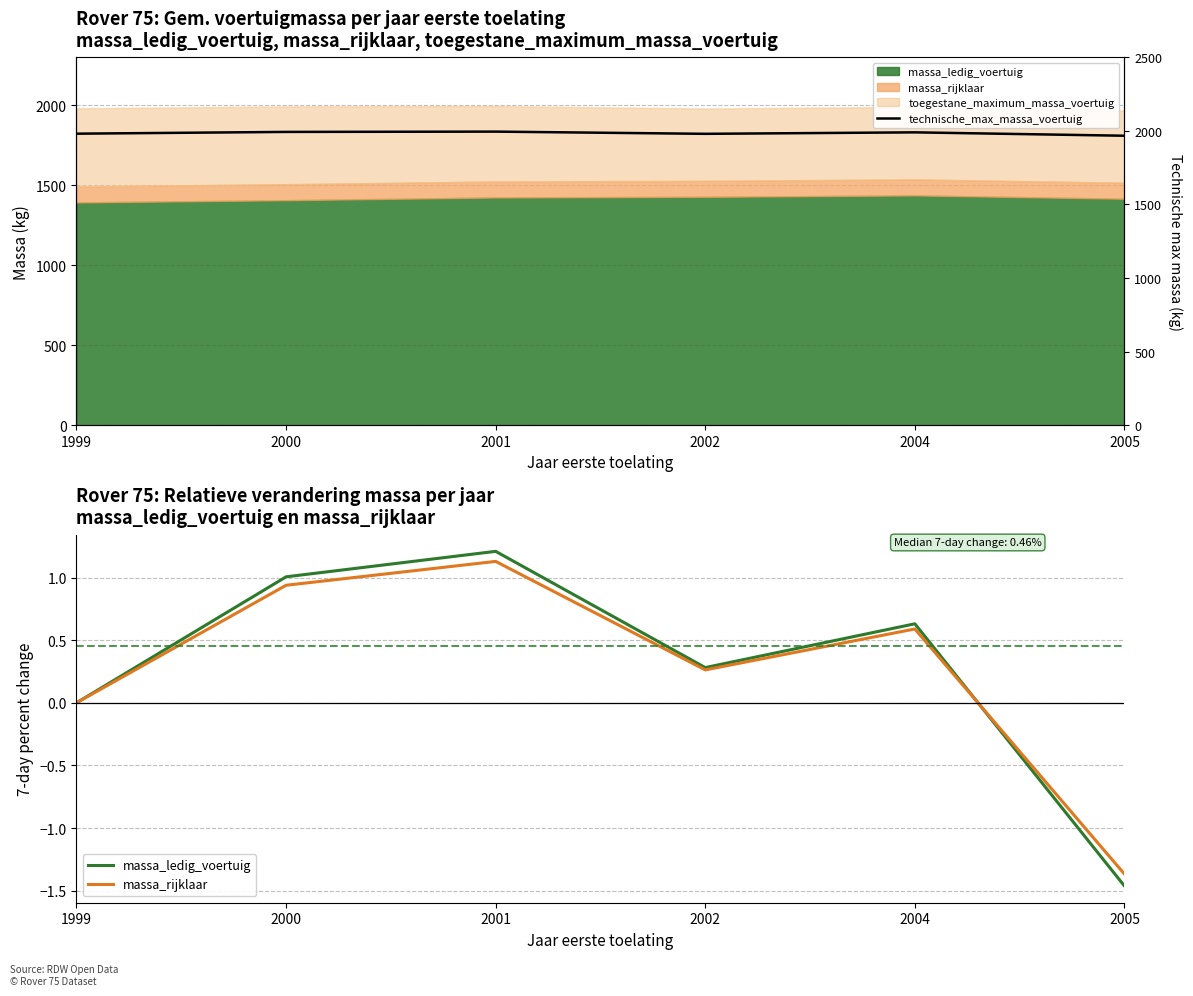

In technische_max_massa_voertuig, how many points are lower than both neighbors (excluding endpoints)?

1